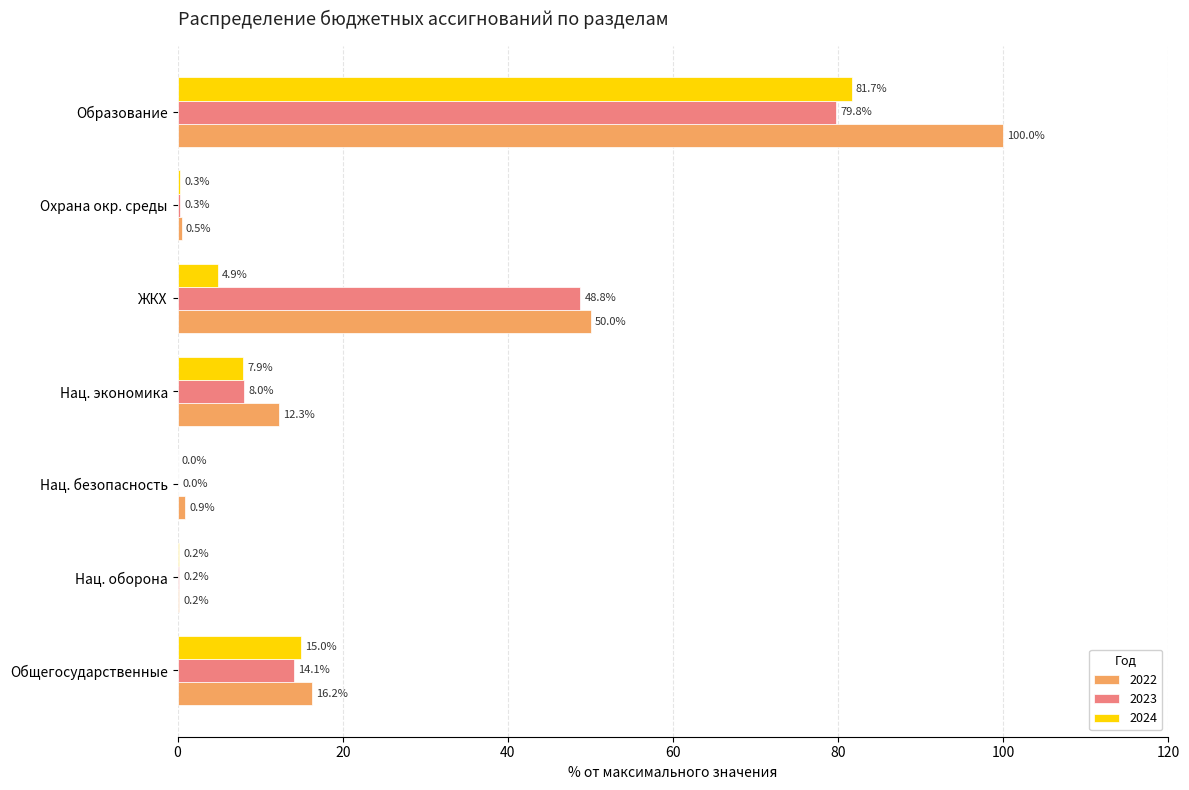

What is the highest value of the 2022 series?

100.0